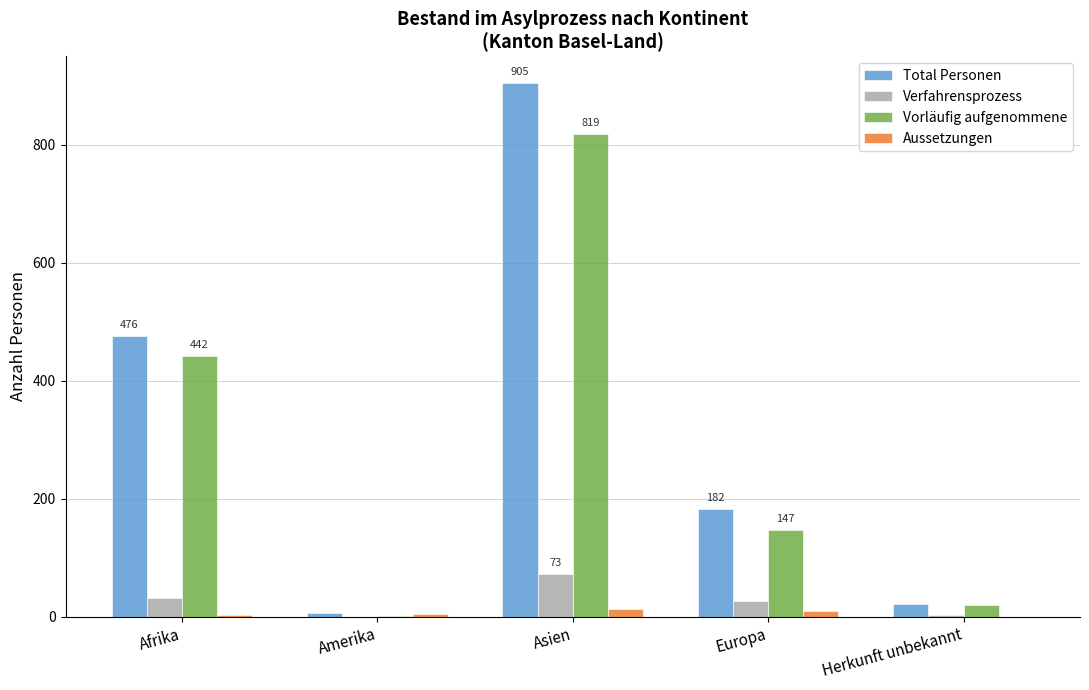

At which category is the sum across all series the highest?

Asien